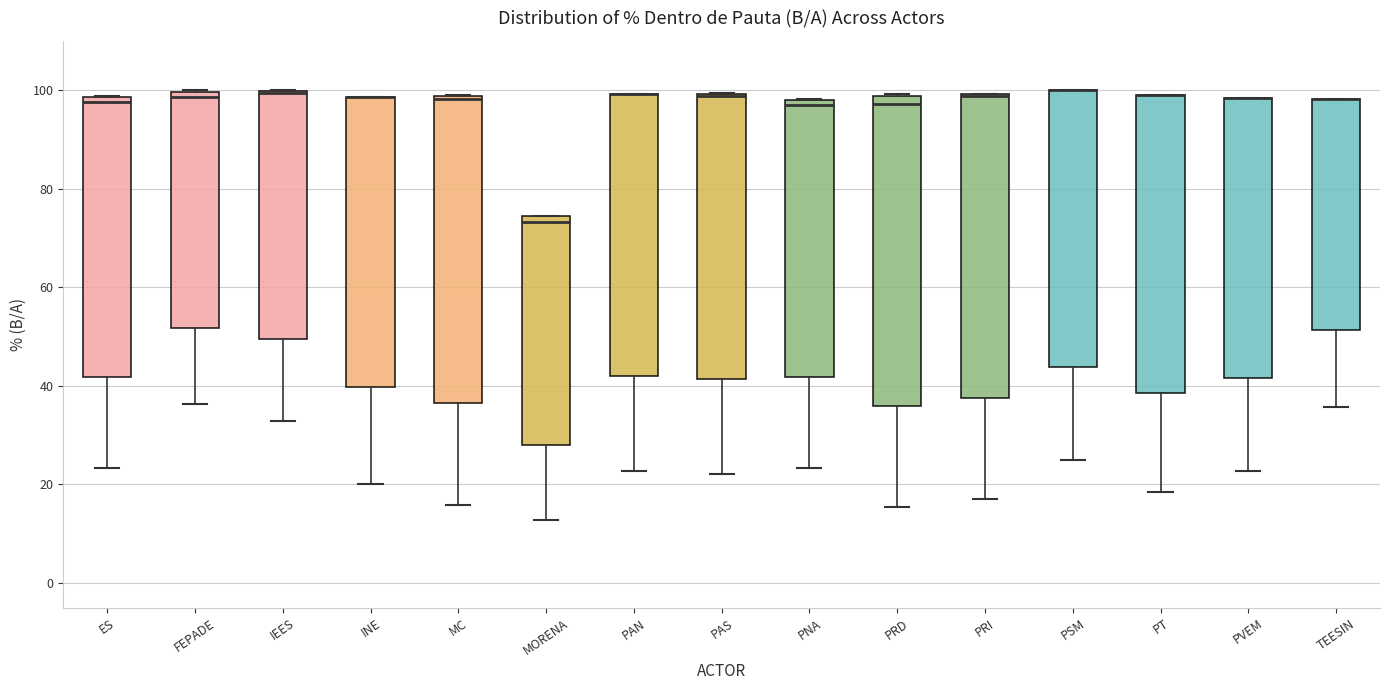

Reading left to right, read every box against the y-axis: the position of its median line, the range the box covers, and the ends of its whiskers. The values are not printed on the chart, so give them approximately, as read against the axis.

ES: median 98 (just below the box's upper edge), box 42 to 98, whiskers 24 to 98
FEPADE: median 98, box 52 to 100, whiskers 36 to 100
IEES: median 100 (drawn on the box's upper edge), box 50 to 100, whiskers 32 to 100
INE: median 98 (drawn on the box's upper edge), box 40 to 98, whiskers 20 to 98
MC: median 98 (just below the box's upper edge), box 36 to 98, whiskers 16 to 100
MORENA: median 74 (just below the box's upper edge), box 28 to 74, whiskers 12 to 74
PAN: median 100 (drawn on the box's upper edge), box 42 to 100, whiskers 22 to 100
PAS: median 98 (drawn on the box's upper edge), box 42 to 100, whiskers 22 to 100
PNA: median 98 (just below the box's upper edge), box 42 to 98, whiskers 24 to 98
PRD: median 98 (just below the box's upper edge), box 36 to 98, whiskers 16 to 100
PRI: median 98 (drawn on the box's upper edge), box 38 to 100, whiskers 18 to 100
PSM: median 100 (drawn on the box's upper edge), box 44 to 100, whiskers 26 to 100
PT: median 100 (drawn on the box's upper edge), box 38 to 100, whiskers 18 to 100
PVEM: median 98 (drawn on the box's upper edge), box 42 to 98, whiskers 22 to 98
TEESIN: median 98 (drawn on the box's upper edge), box 52 to 98, whiskers 36 to 98